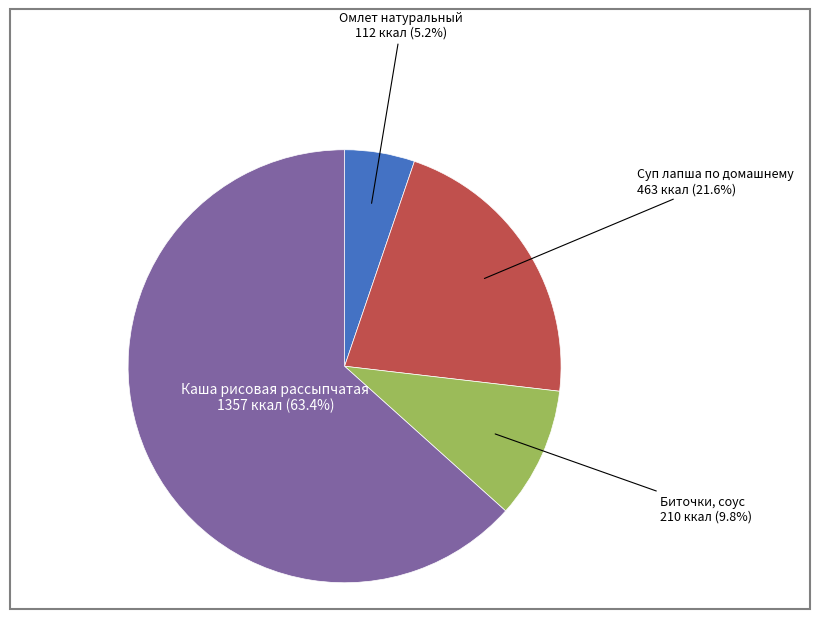

Is there a majority slice in this chart?

Yes